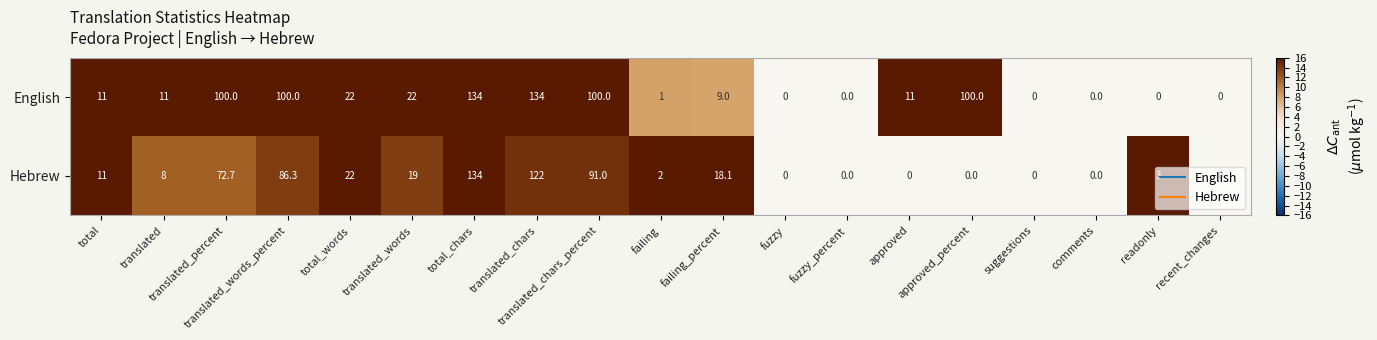

At which category is the sum across all series the highest?

total_chars